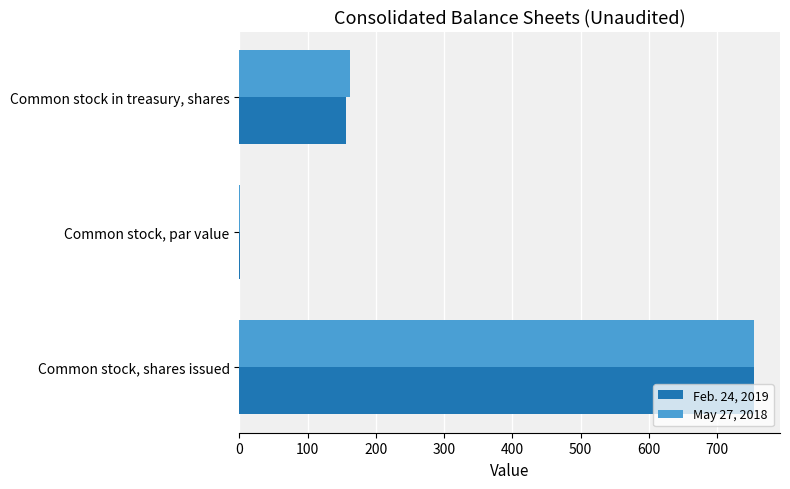

What is the maximum value shown in the chart?

754.6